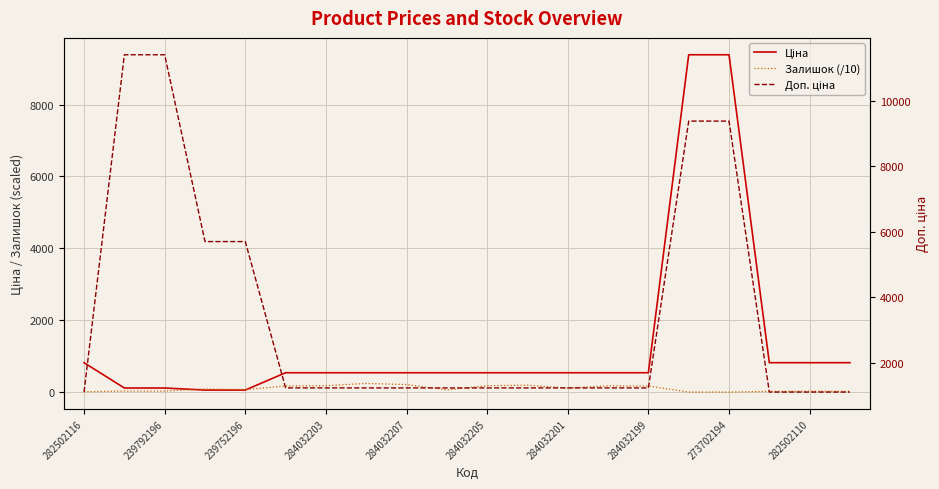

Rank the series at 13 from lowest to highest value.

Залишок (/10), Ціна, Доп. ціна